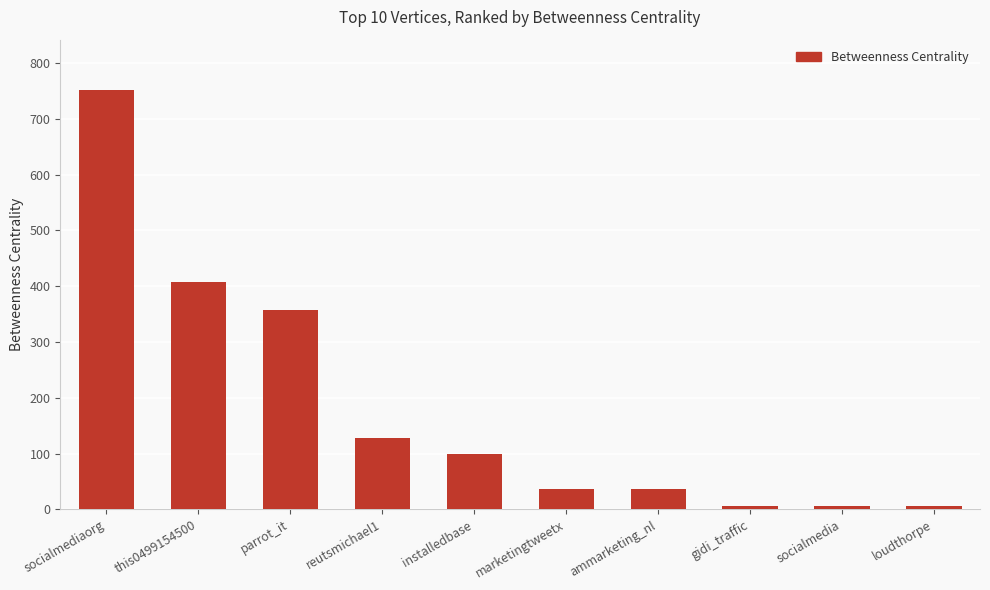

At which category does the chart reach its peak across all series?

socialmediaorg